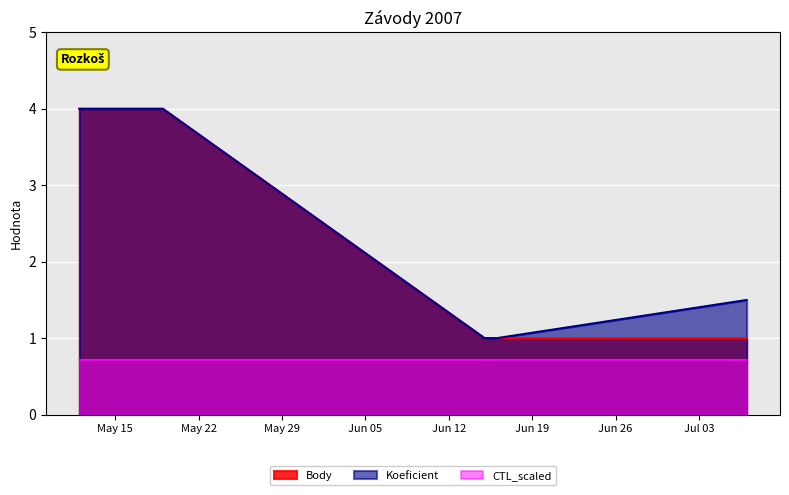

Which series has the widest spread of values?

Body